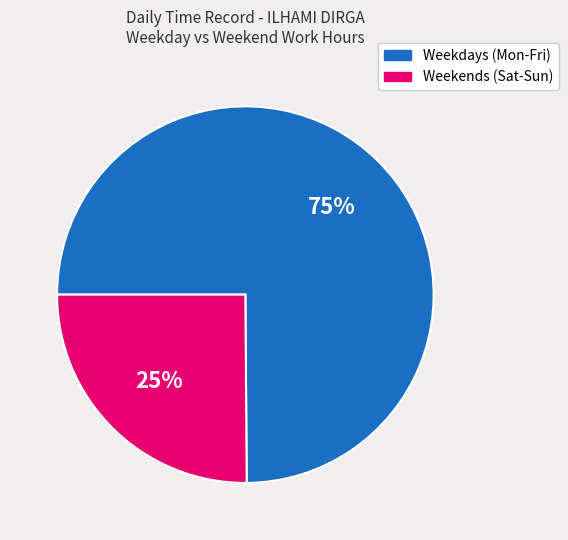

What is the ratio of the value at Weekdays (Mon-Fri) to the value at Weekends (Sat-Sun)?

3.0